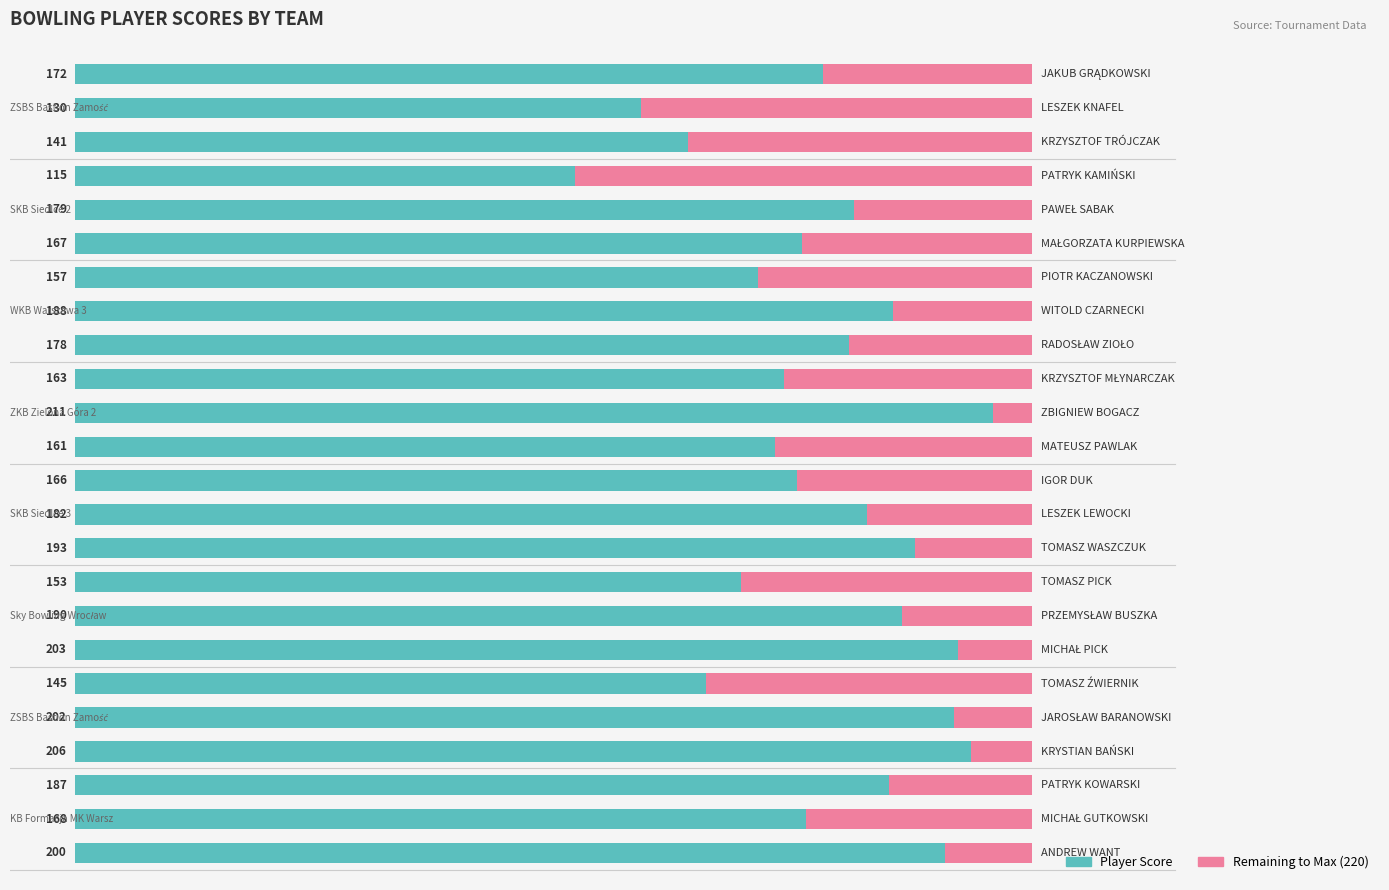

Reading left to right, list all the values displayed in this chart.

Player Score: 200	168	187	206	202	145	203	190	153	193	182	166	161	211	163	178	188	157	167	179	115	141	130	172
Remaining to Max: 20	52	33	14	18	75	17	30	67	27	38	54	59	9	57	42	32	63	53	41	105	79	90	48